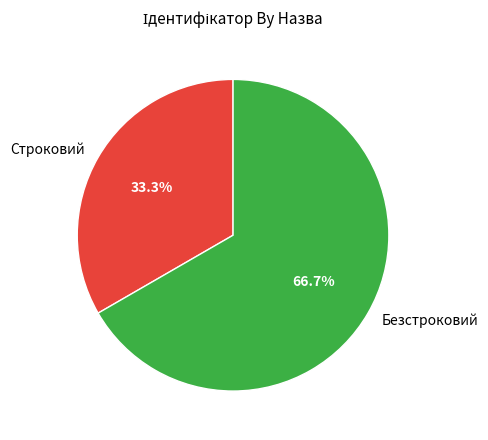

To the nearest percent, what is the average slice percentage?

50%